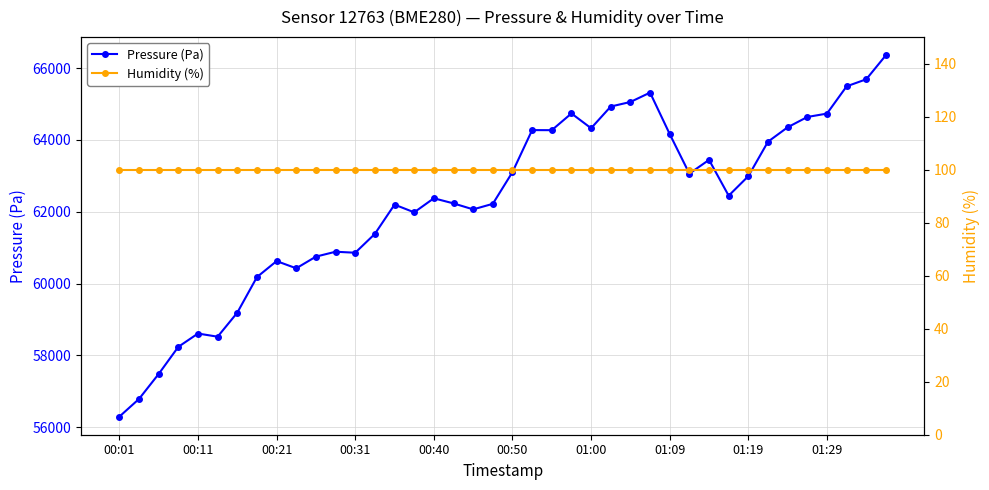

What is the lowest value of the Pressure (Pa) series?

56295.3